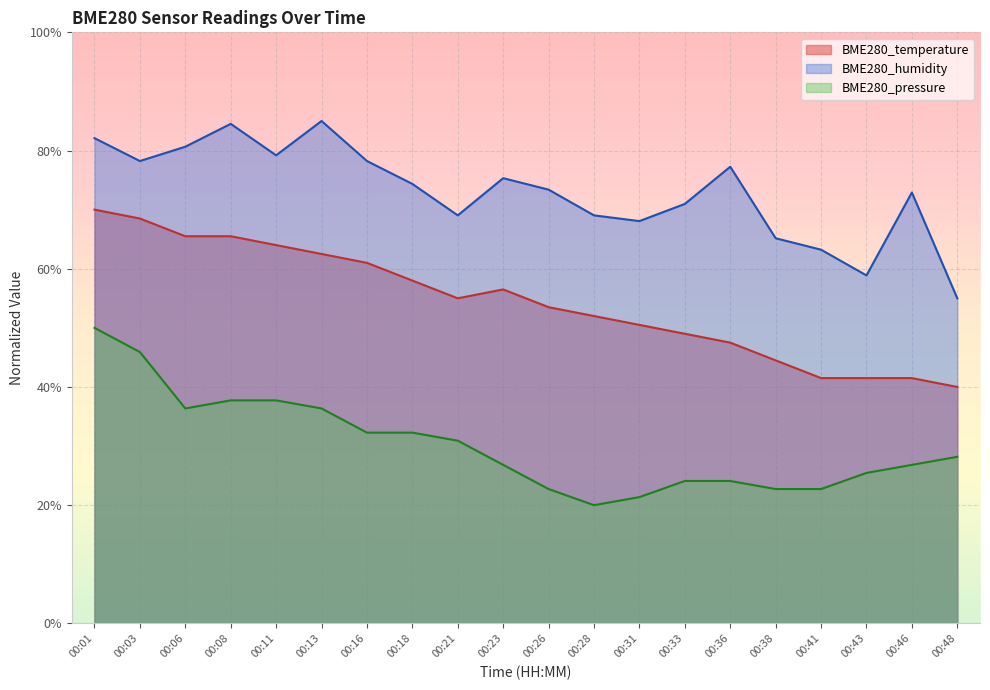

What is the value of the BME280_temperature point at the 18th from the left?

41.5